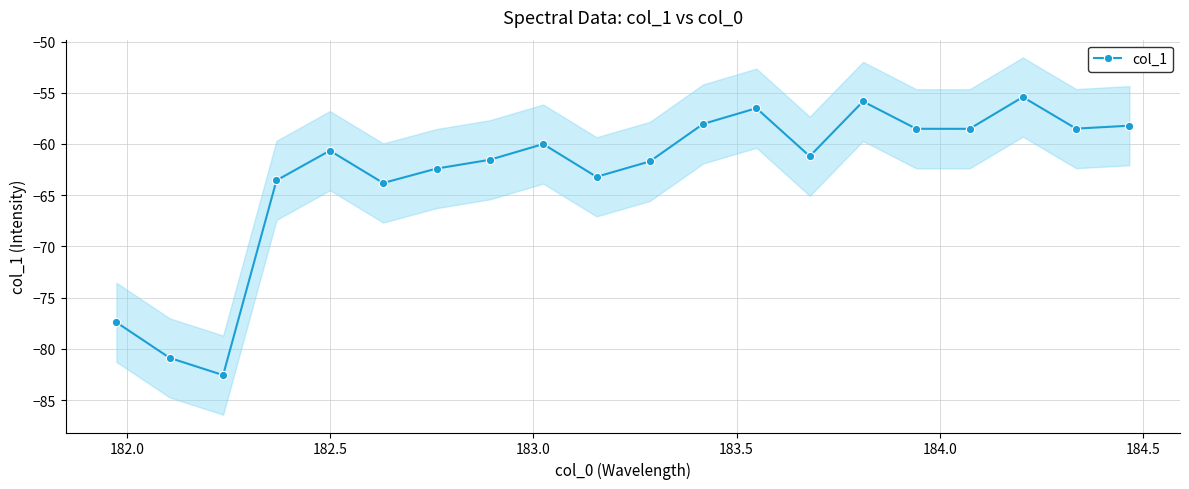

What is the sum of all values?

-1258.5